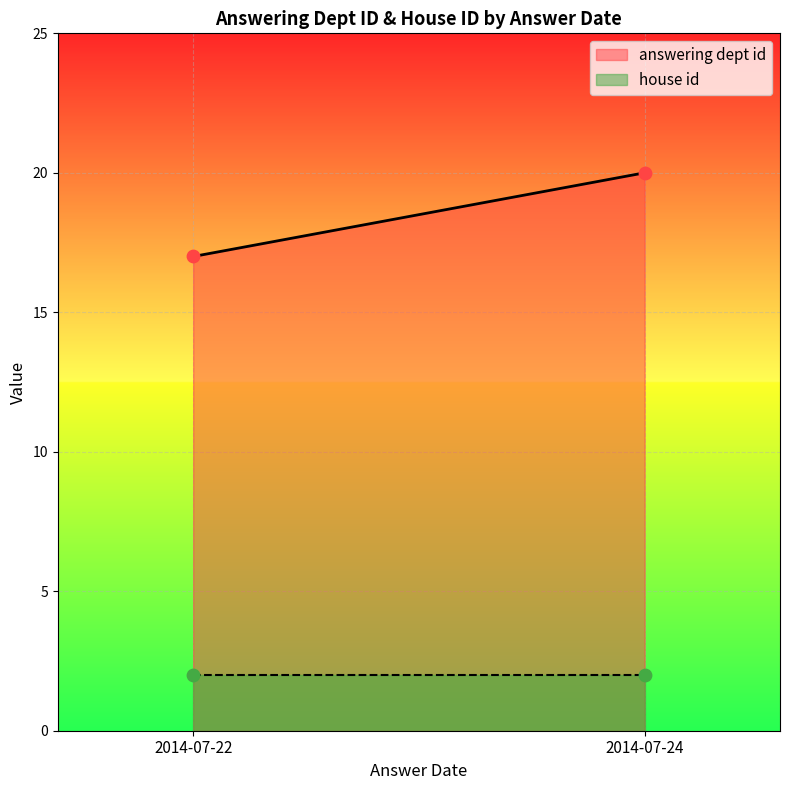

What are all the series names shown in the legend?

answering dept id, house id